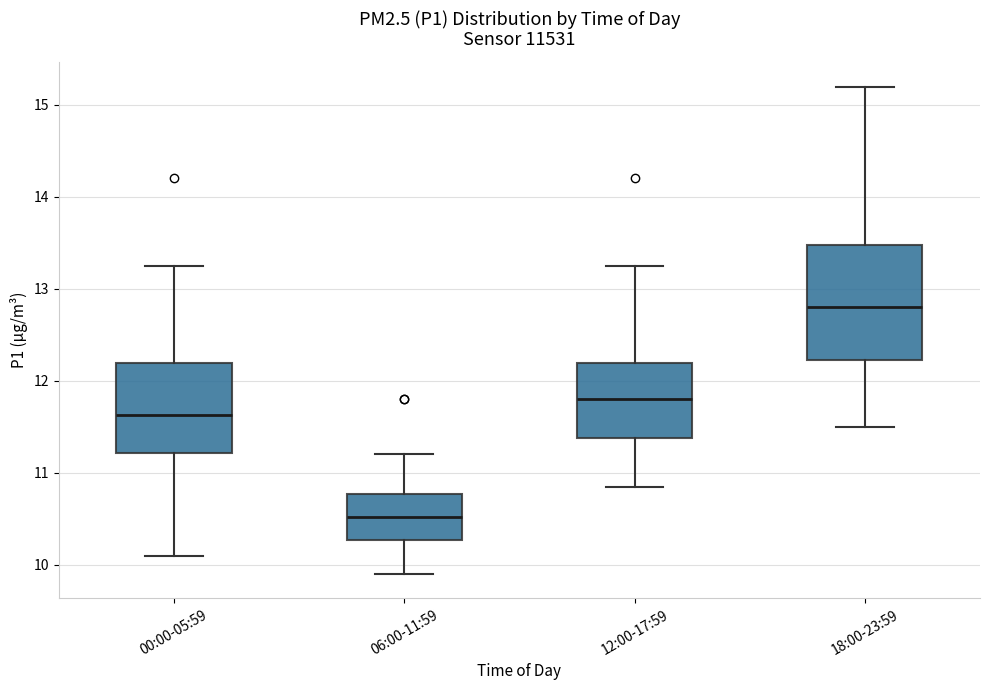

Reading left to right, read every box against the y-axis: the position of its median line, the range the box covers, and the ends of its whiskers. The values are not printed on the chart, so give them approximately, as read against the axis.

00:00-05:59: median 11.6, box 11.2 to 12.2, whiskers 10.1 to 13.3
06:00-11:59: median 10.5, box 10.3 to 10.8, whiskers 9.9 to 11.2
12:00-17:59: median 11.8, box 11.4 to 12.2, whiskers 10.9 to 13.3
18:00-23:59: median 12.8, box 12.2 to 13.5, whiskers 11.5 to 15.2